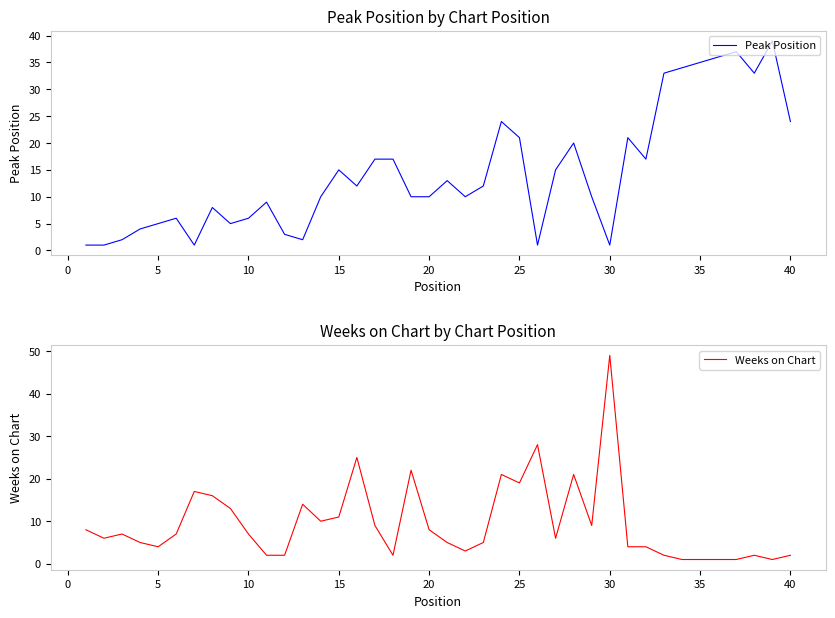

Which category has the highest value in the Weeks on Chart series?

30